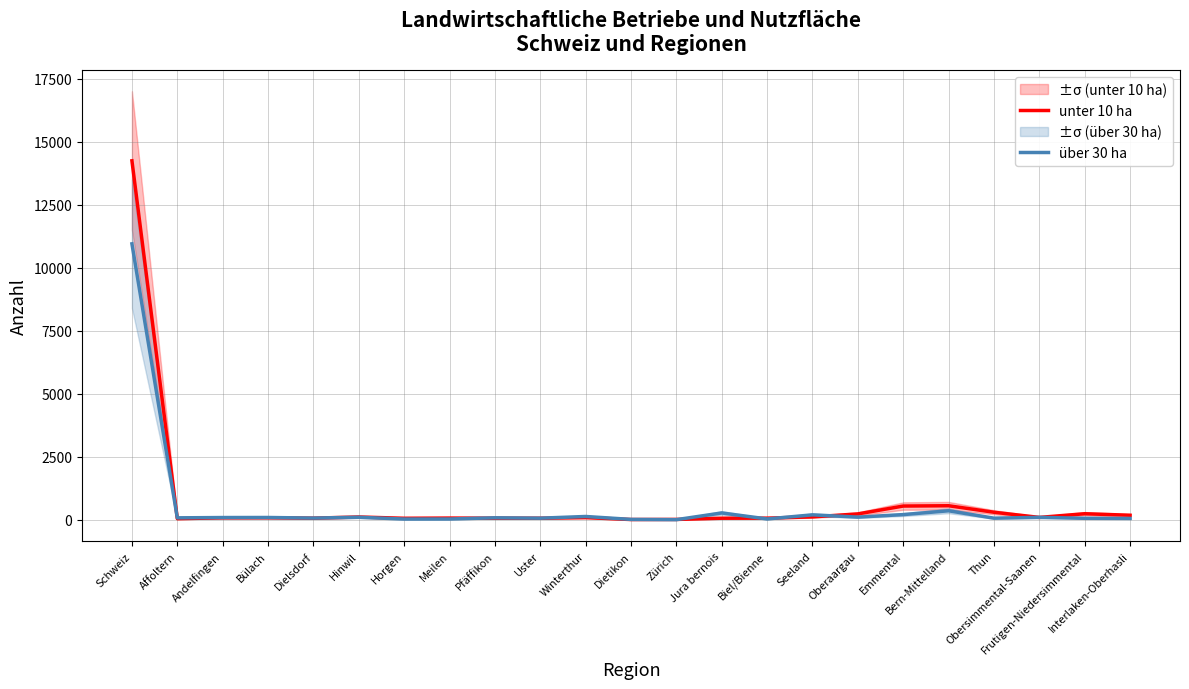

At which category does über 30 ha reach its first local valley?

Affoltern